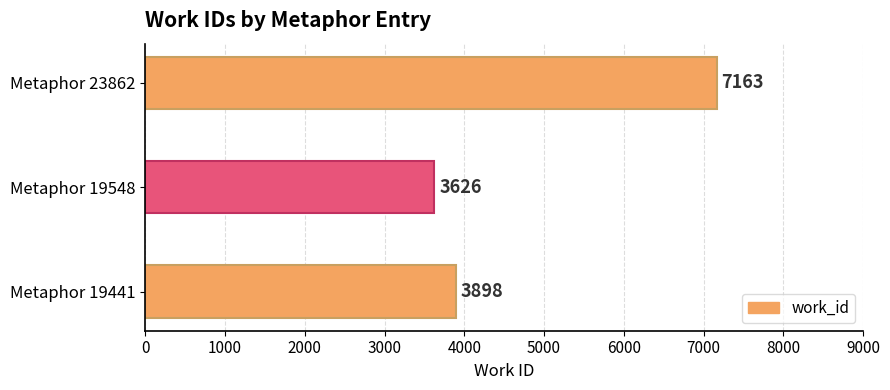

Reading bottom to top, list all the values displayed in this chart.

Metaphor 19441=3898	Metaphor 19548=3626	Metaphor 23862=7163